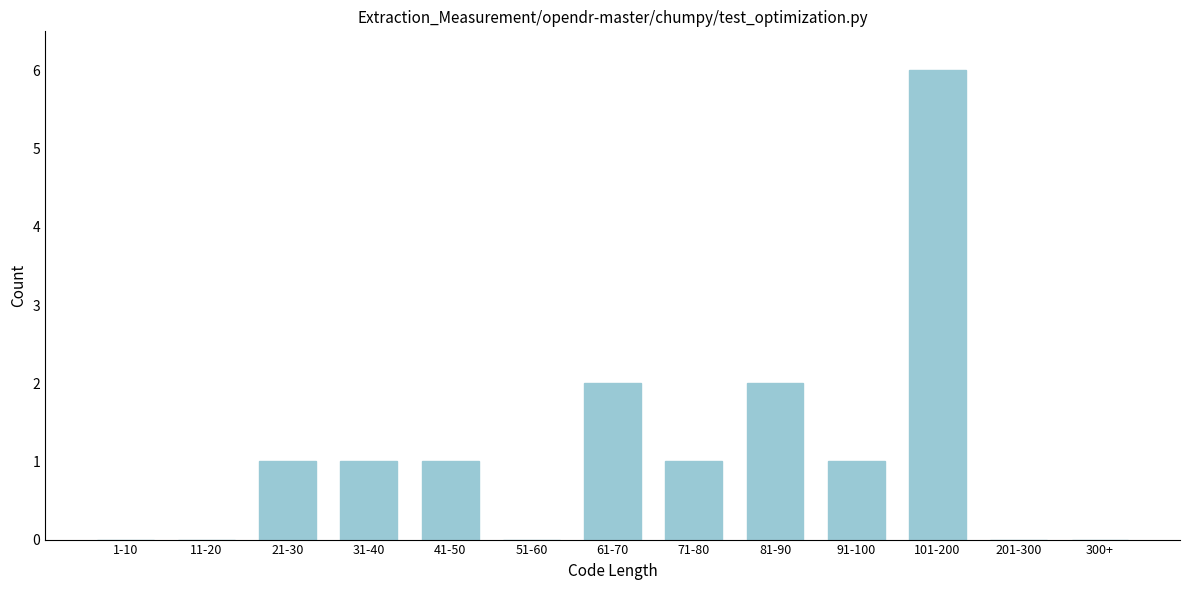

Reading left to right, extract all data points from this chart.

1-10=0	11-20=0	21-30=1	31-40=1	41-50=1	51-60=0	61-70=2	71-80=1	81-90=2	91-100=1	101-200=6	201-300=0	300+=0